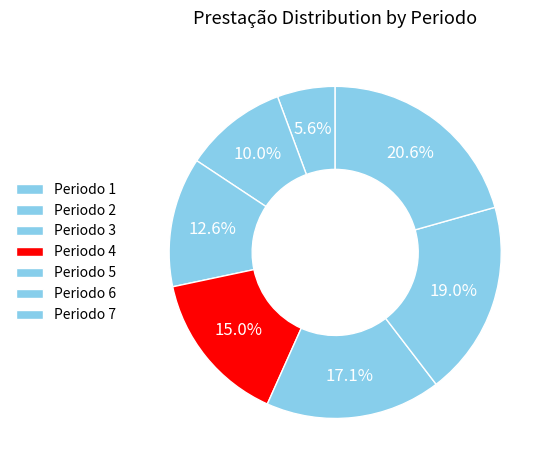

Which has a higher value, Periodo 1 or Periodo 5?

Periodo 5